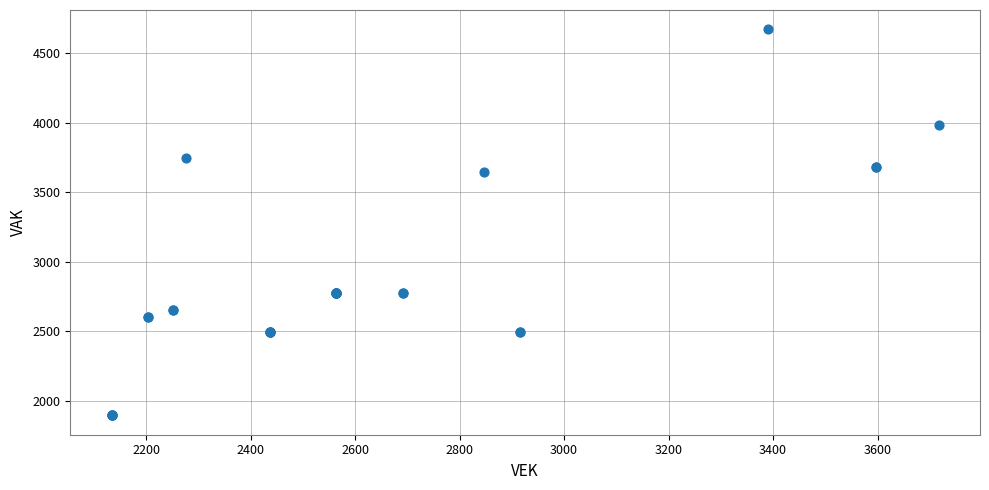

What Y value in the scatter plot is closest to 3282?

3647